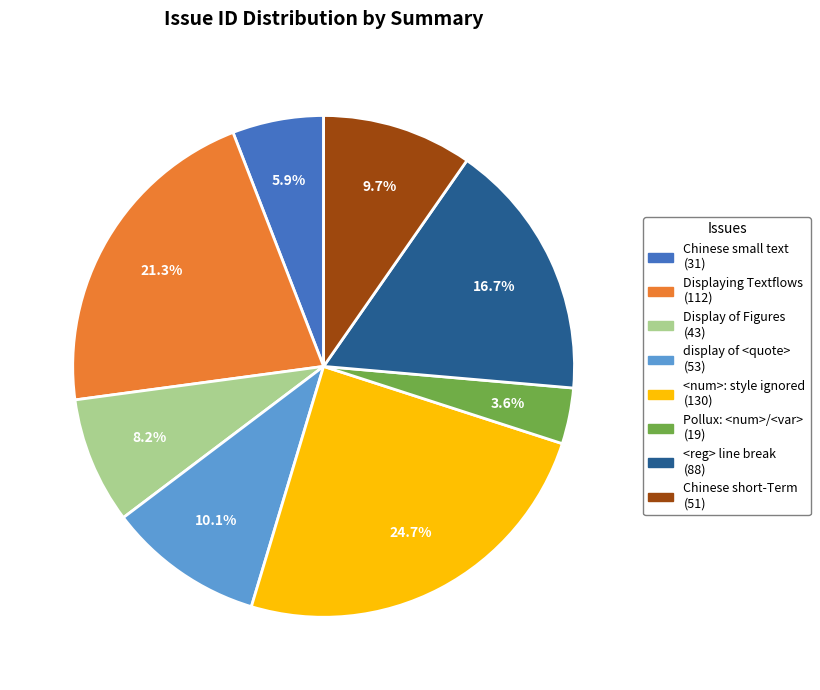

Does any single category account for the majority?

No